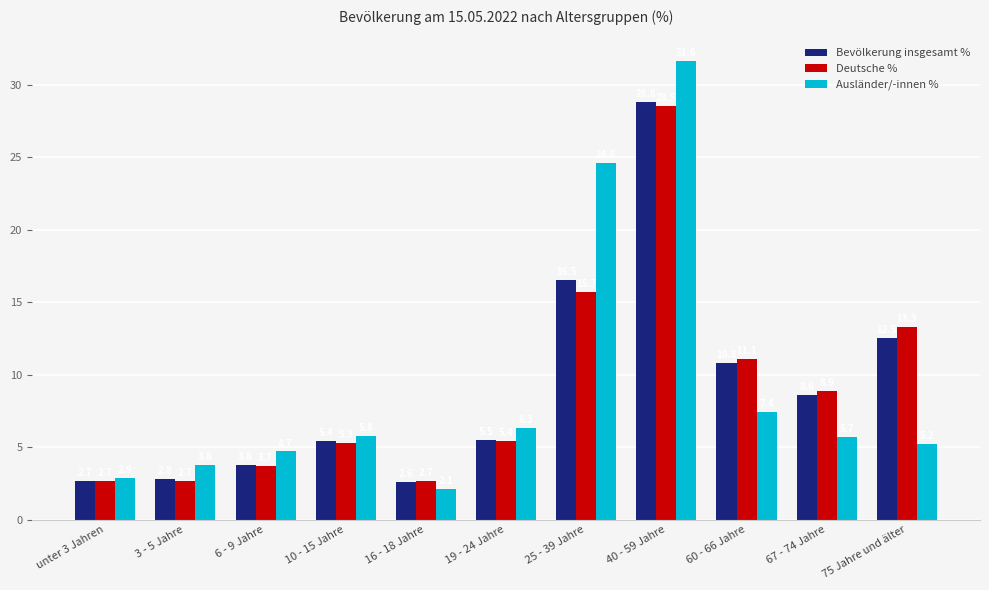

Which series has the largest range (max minus min)?

Ausländer/-innen %